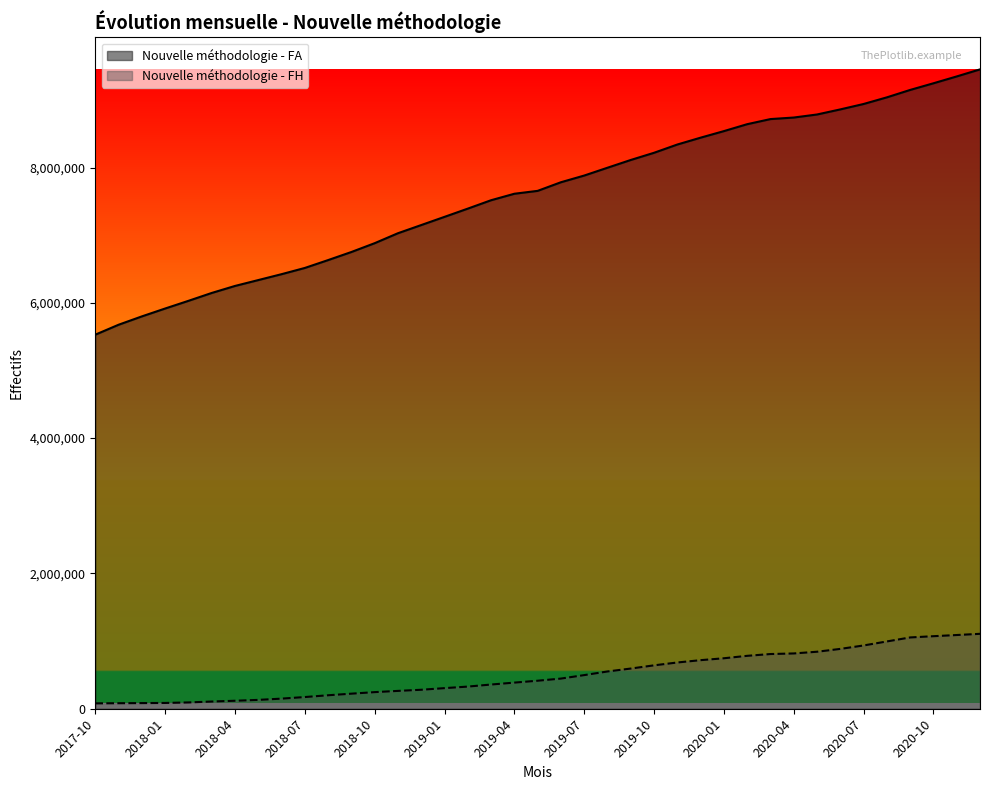

What is the difference between the Nouvelle méthodologie - FA values at 2018-07 and 2018-11?

513326